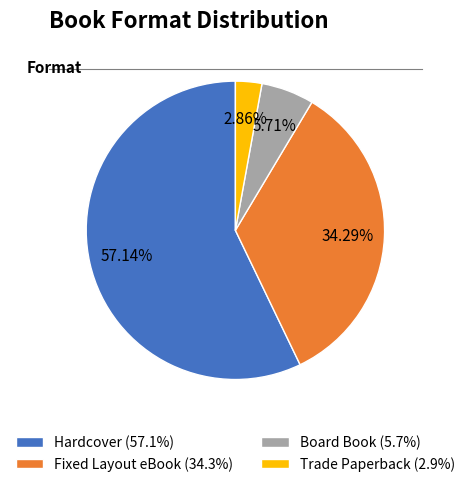

Rank the categories by value from lowest to highest.

Trade Paperback, Board Book, Fixed Layout eBook, Hardcover